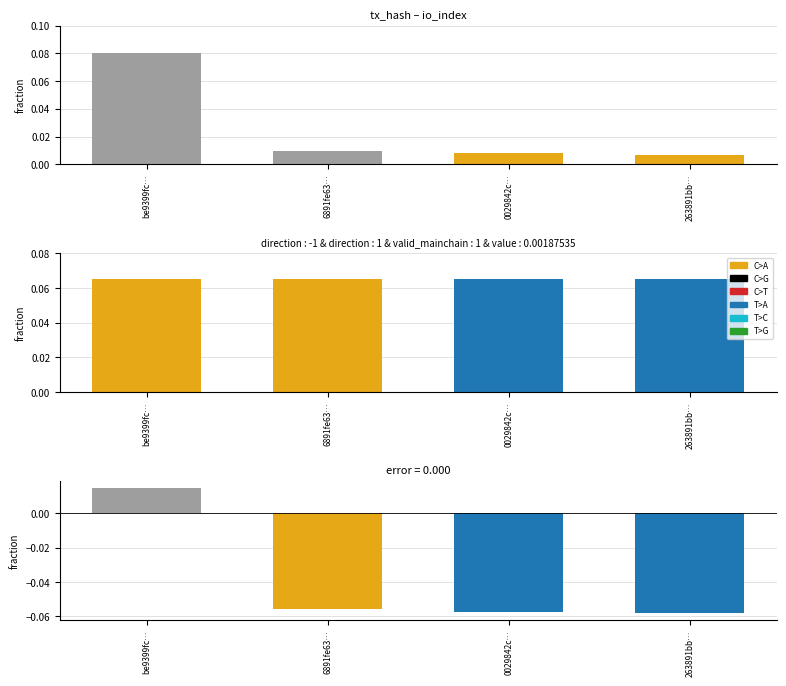

Reading right to left, list all the values displayed in this chart.

io_index: 263891bb…=0.0	0029842c…=0.0	6891fe63…=0.0	be9399fc…=0.1
value: 263891bb…=0.1	0029842c…=0.1	6891fe63…=0.1	be9399fc…=0.1
error: 263891bb…=-0.1	0029842c…=-0.1	6891fe63…=-0.1	be9399fc…=0.0